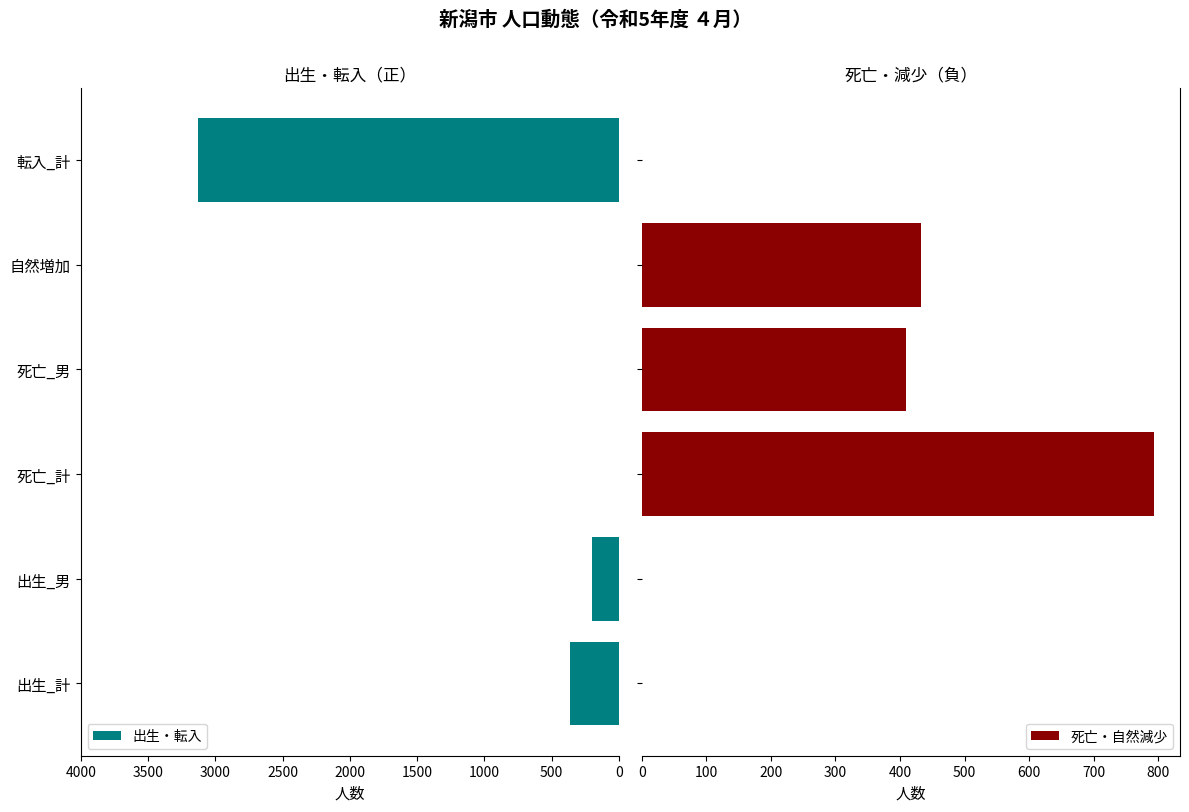

What is the sum of the 出生・転入 values at 出生_計 and 出生_男?

559